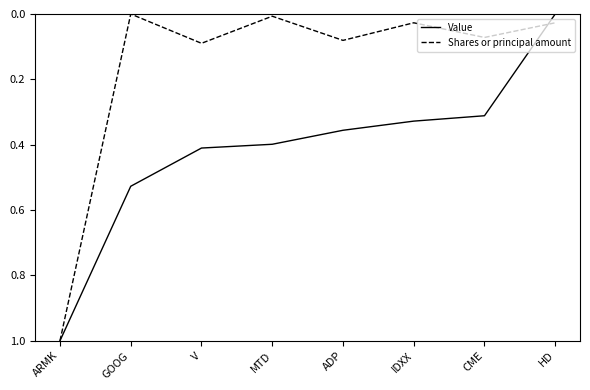

True or false: Value and Shares or principal amount intersect in this chart.

True